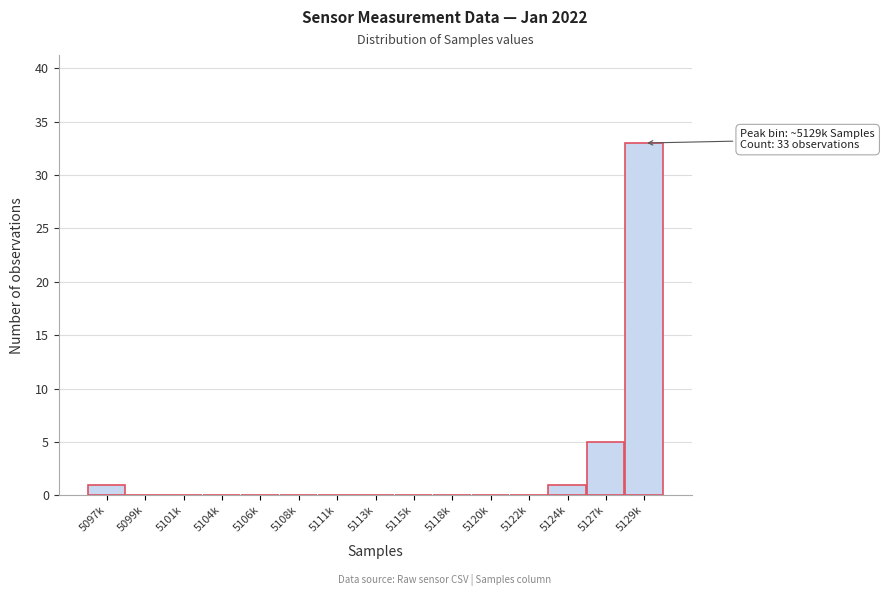

Reading left to right, extract all data points from this chart.

5097k=1	5099k=0	5101k=0	5104k=0	5106k=0	5108k=0	5111k=0	5113k=0	5115k=0	5118k=0	5120k=0	5122k=0	5124k=1	5127k=5	5129k=33